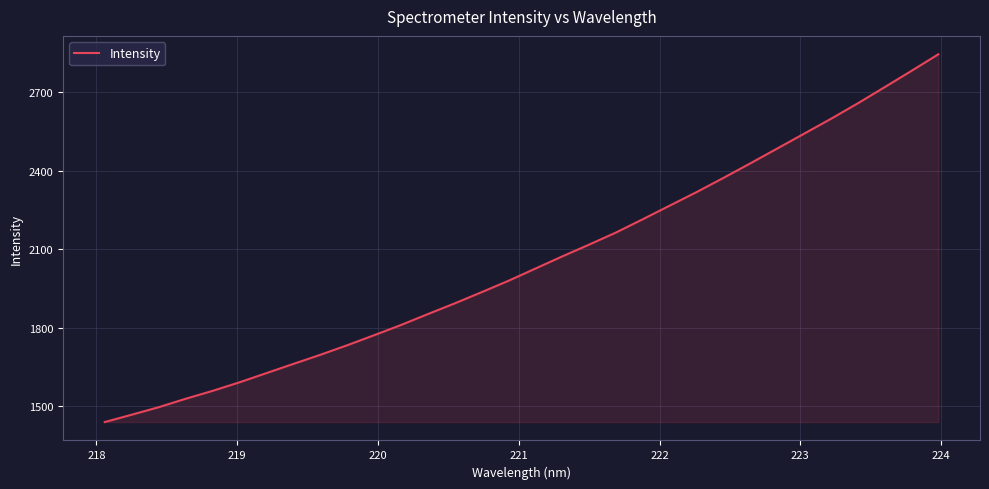

What is the maximum value shown in the chart?

2843.6